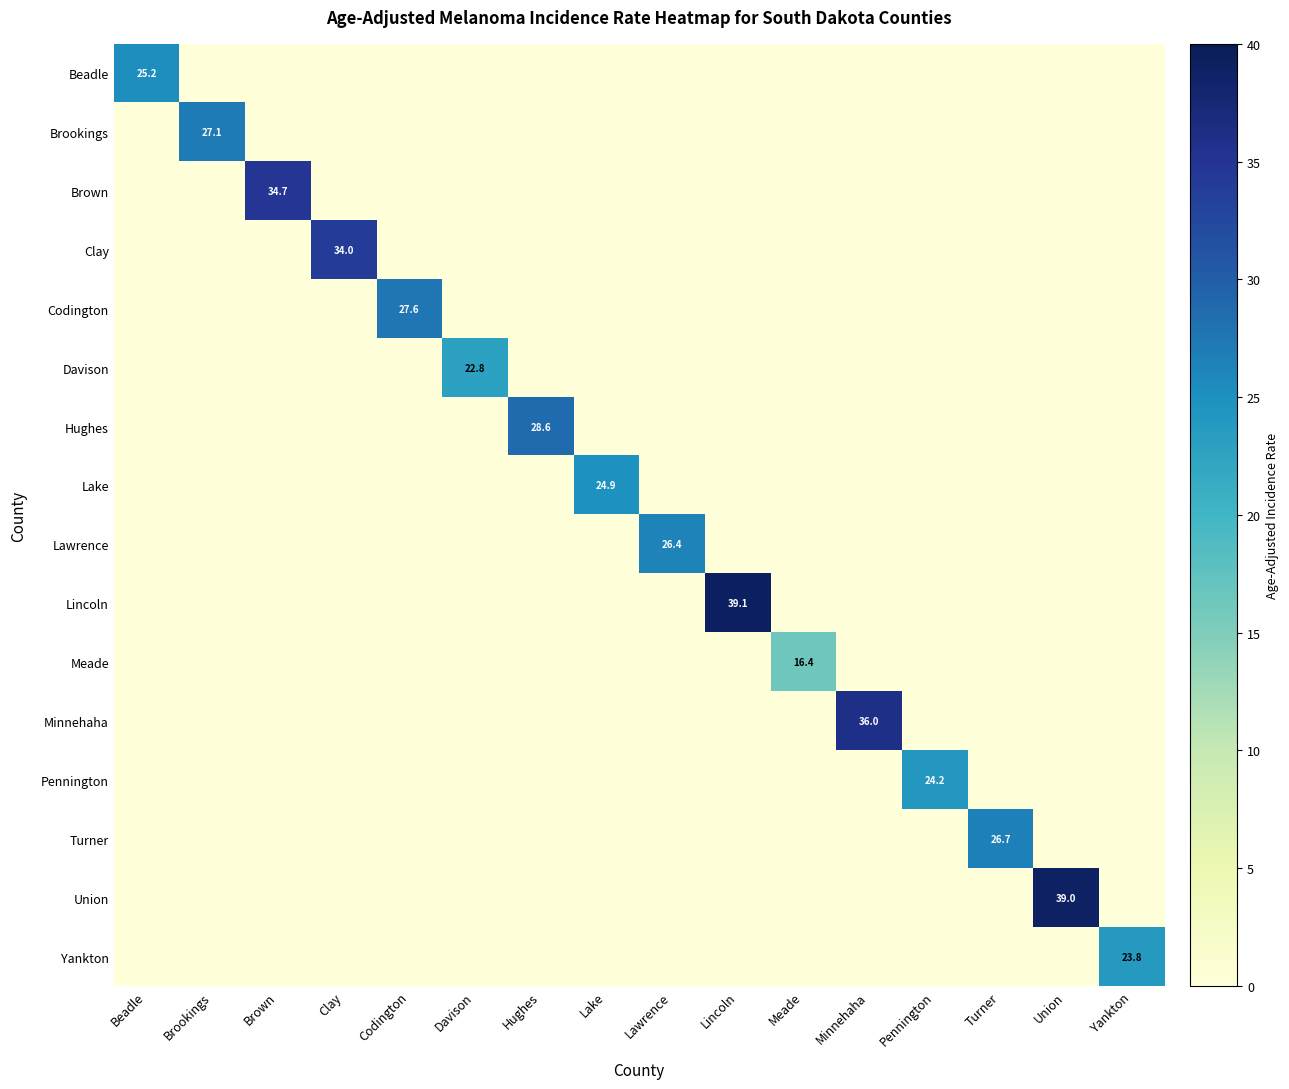

At which label does Pennington reach its peak?

Pennington